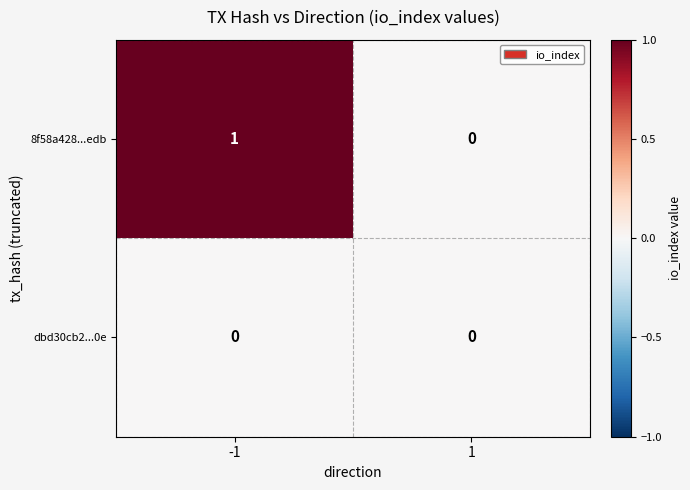

List the series in order of their peak value, highest first.

8f58a428...edb, dbd30cb2...0e